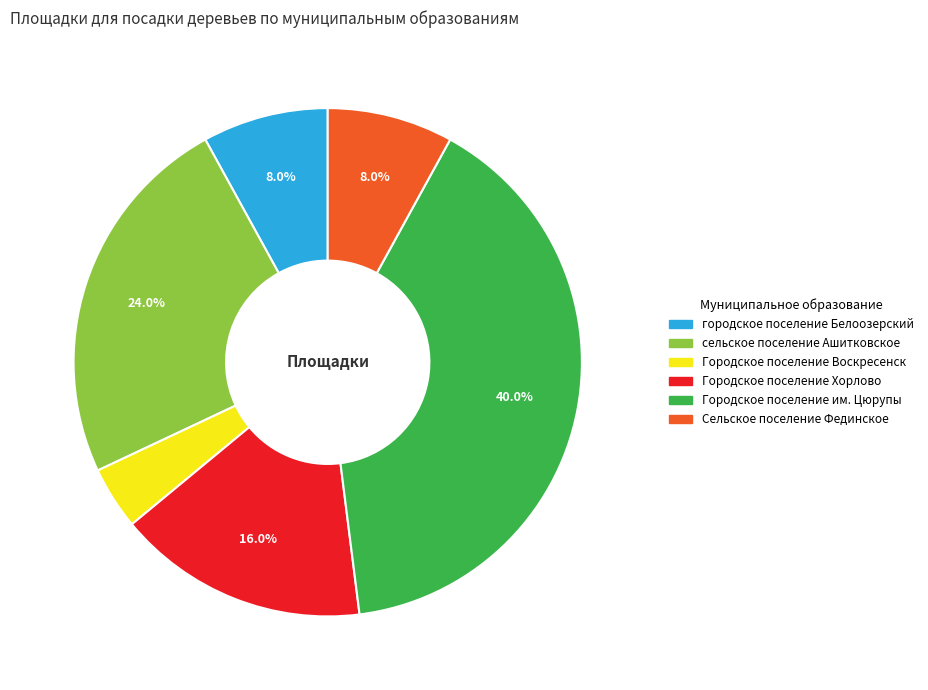

Count the number of slices in the pie.

6